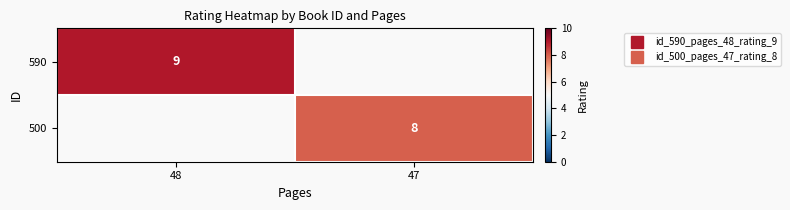

How many positive values does the 500 series have?

1